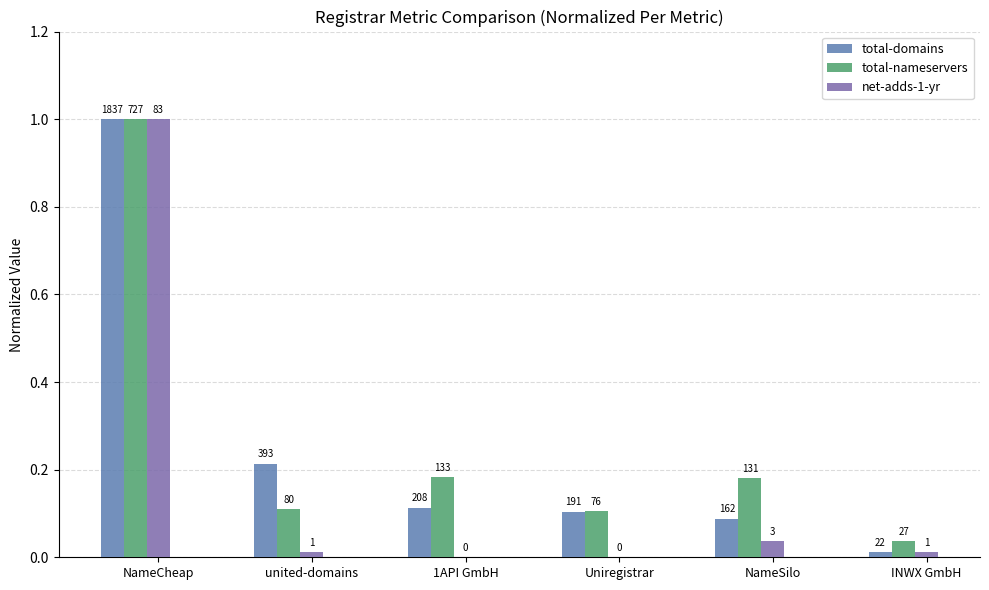

What is the highest value of the net-adds-1-yr series?

1.0